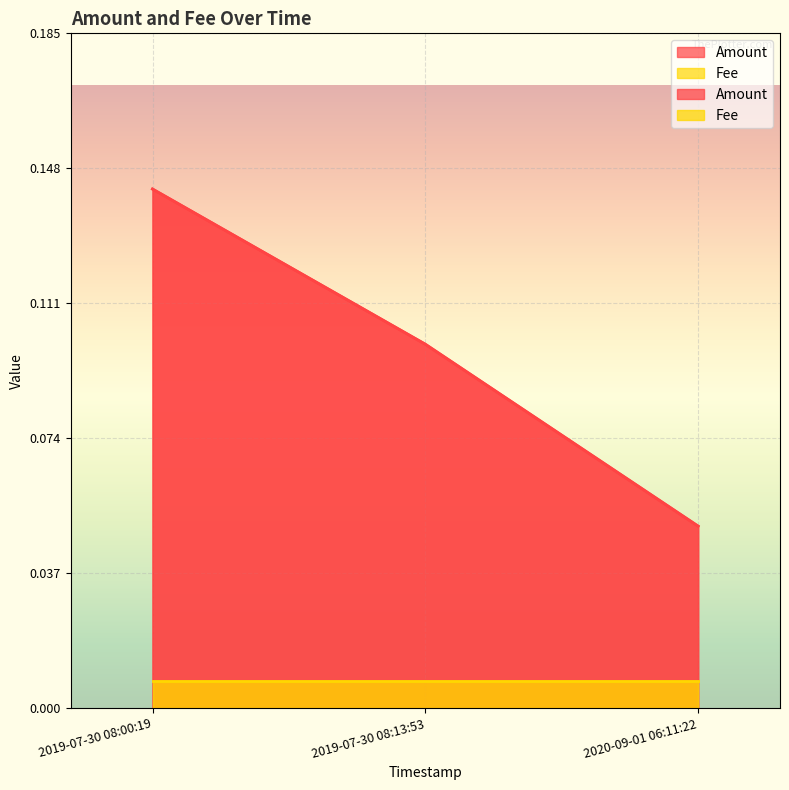

Rank the categories by value from lowest to highest.

2020-09-01 06:11:22, 2019-07-30 08:13:53, 2019-07-30 08:00:19